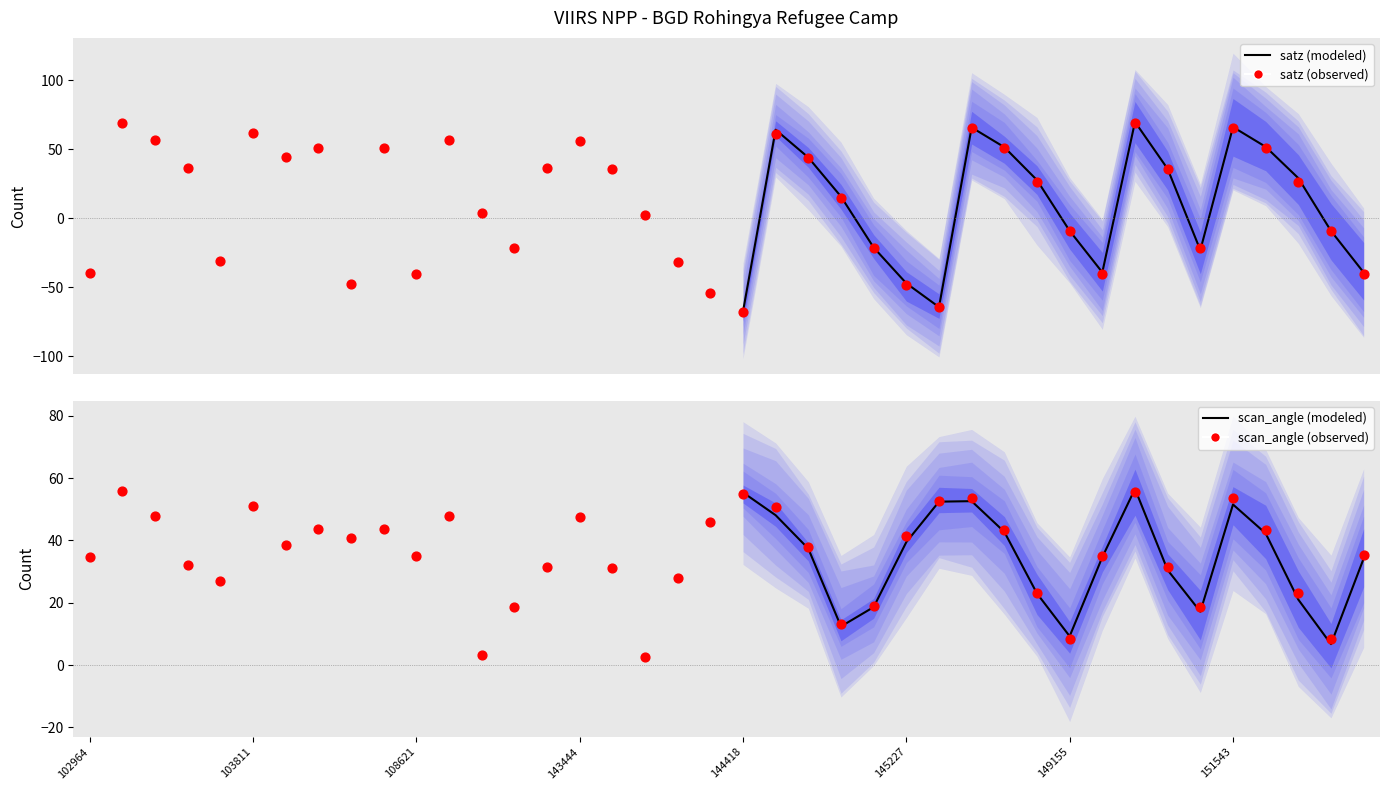

Which series reaches the minimum Y coordinate?

satz